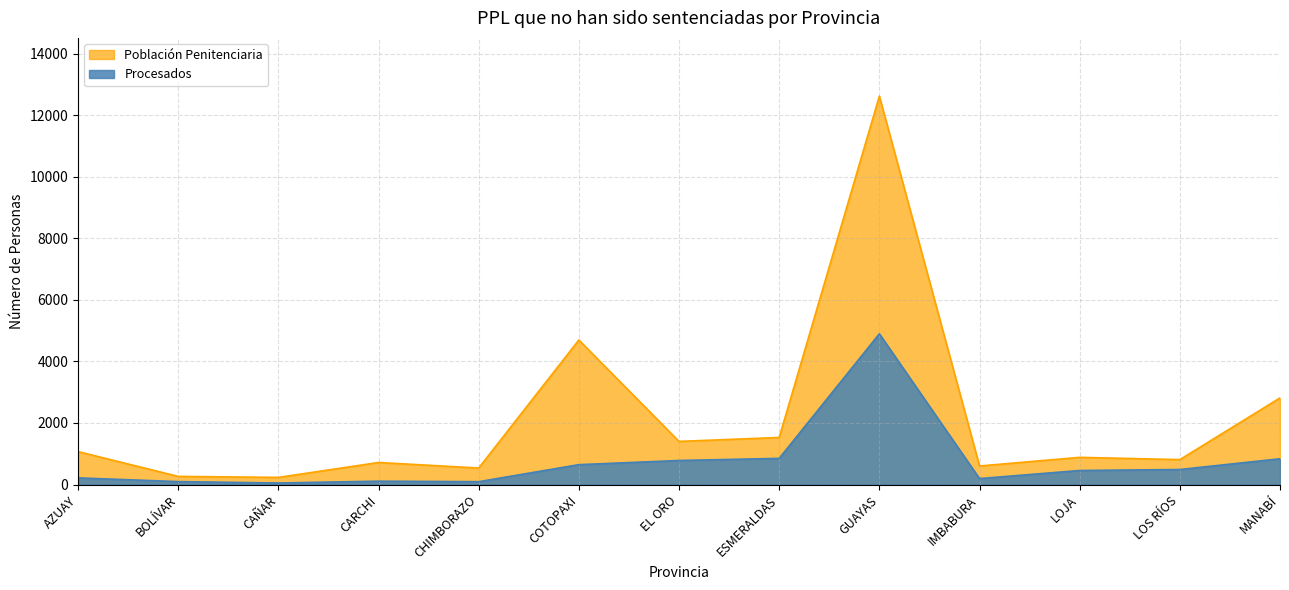

What is the smallest value displayed?

49